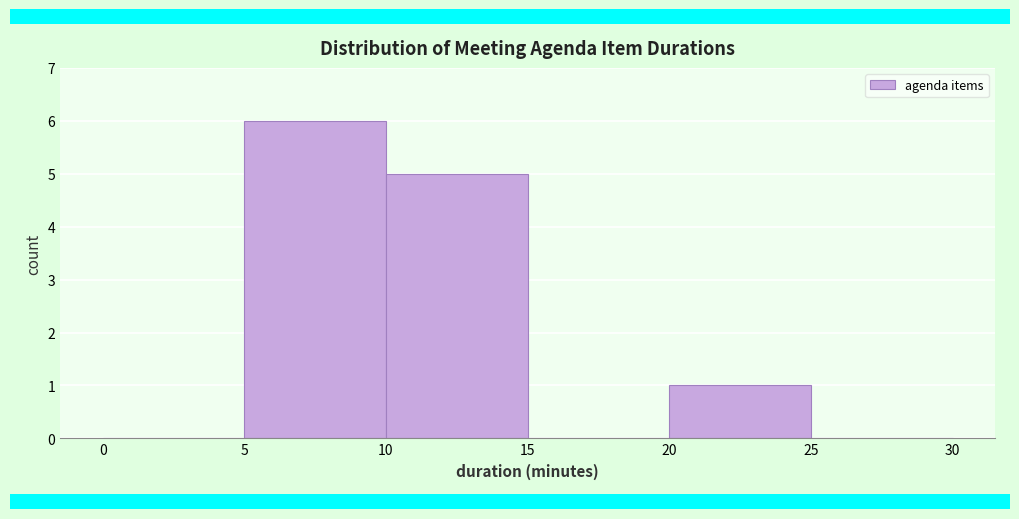

Which range on the x-axis has the tallest bar?

5 to 10